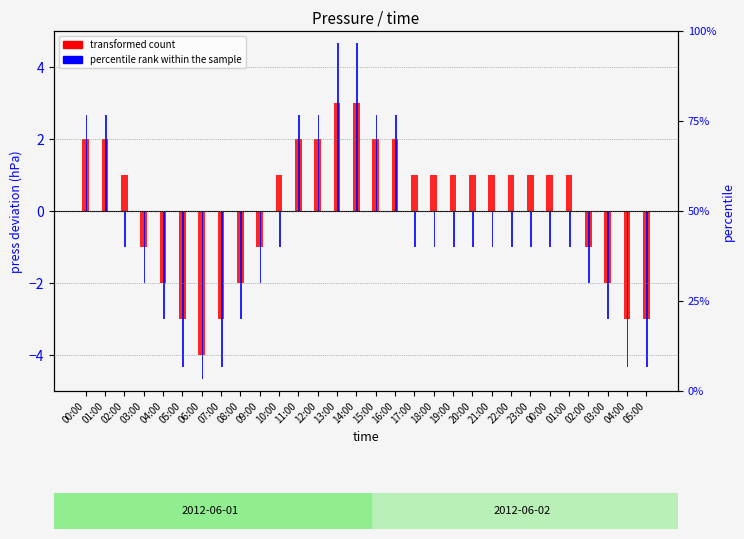

Reading left to right, extract all data points from this chart.

transformed count: 2.0	2.0	1.0	-1.0	-2.0	-3.0	-4.0	-3.0	-2.0	-1.0	1.0	2.0	2.0	3.0	3.0	2.0	2.0	1.0	1.0	1.0	1.0	1.0	1.0	1.0	1.0	1.0	-1.0	-2.0	-3.0	-3.0
percentile rank within the sample: 2.7	2.7	-1.0	-2.0	-3.0	-4.3	-4.7	-4.3	-3.0	-2.0	-1.0	2.7	2.7	4.7	4.7	2.7	2.7	-1.0	-1.0	-1.0	-1.0	-1.0	-1.0	-1.0	-1.0	-1.0	-2.0	-3.0	-4.3	-4.3